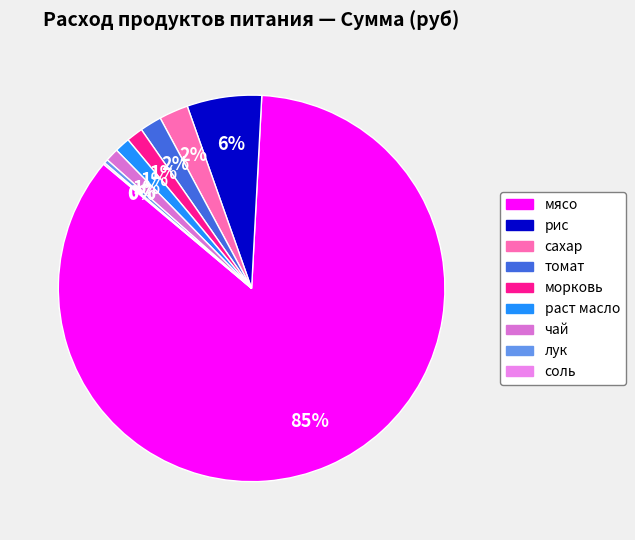

What percentage is the рис slice, to the nearest percent?

6%